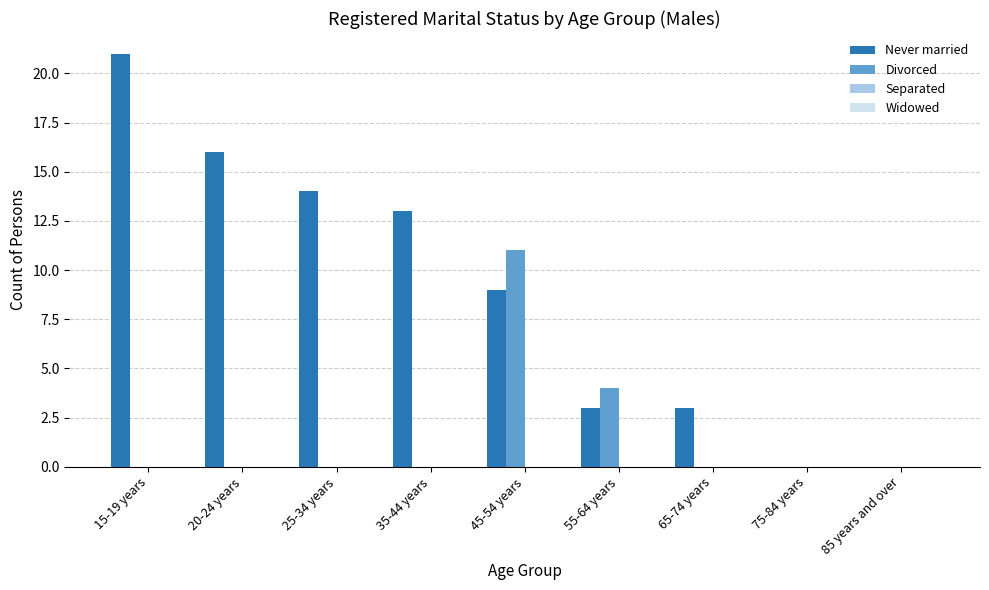

Which series has the largest total across all categories?

Never married